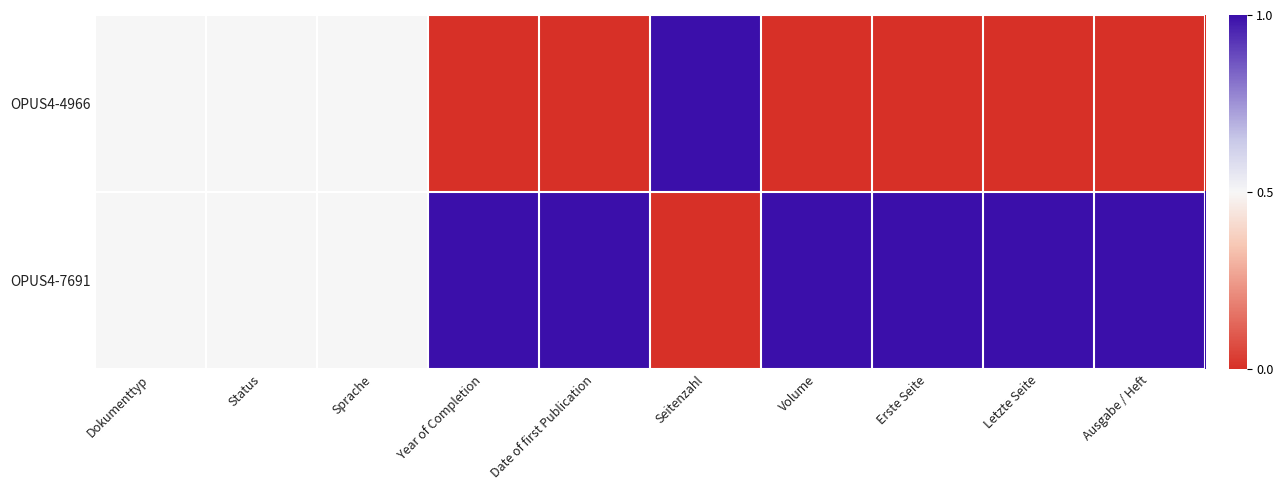

At Letzte Seite, list the series in order from largest to smallest.

OPUS4-7691, OPUS4-4966